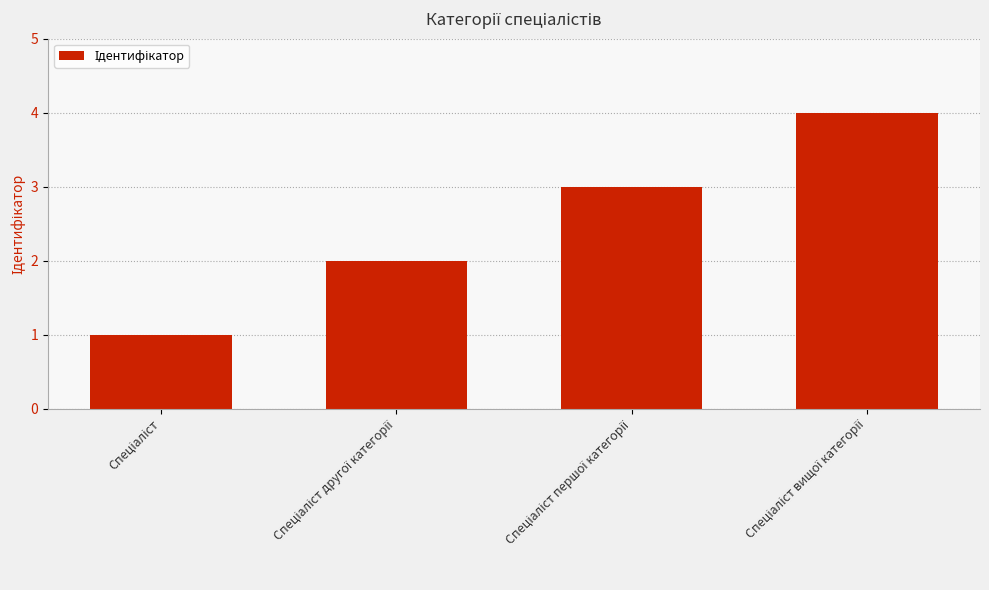

What is the smallest value displayed?

1